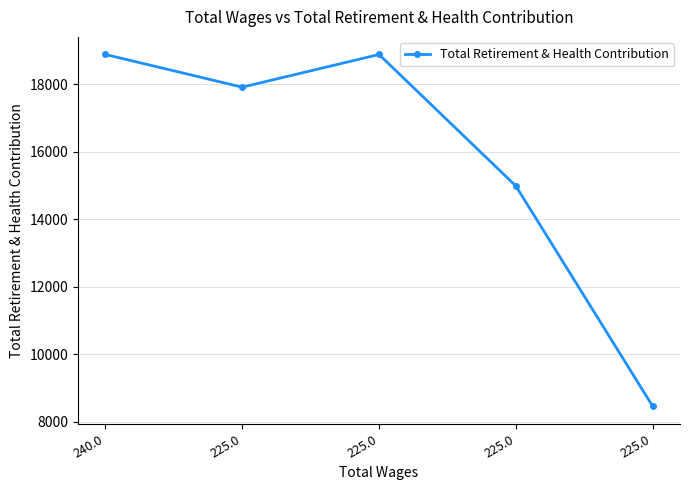

At which category does the chart reach its minimum across all series?

225.0